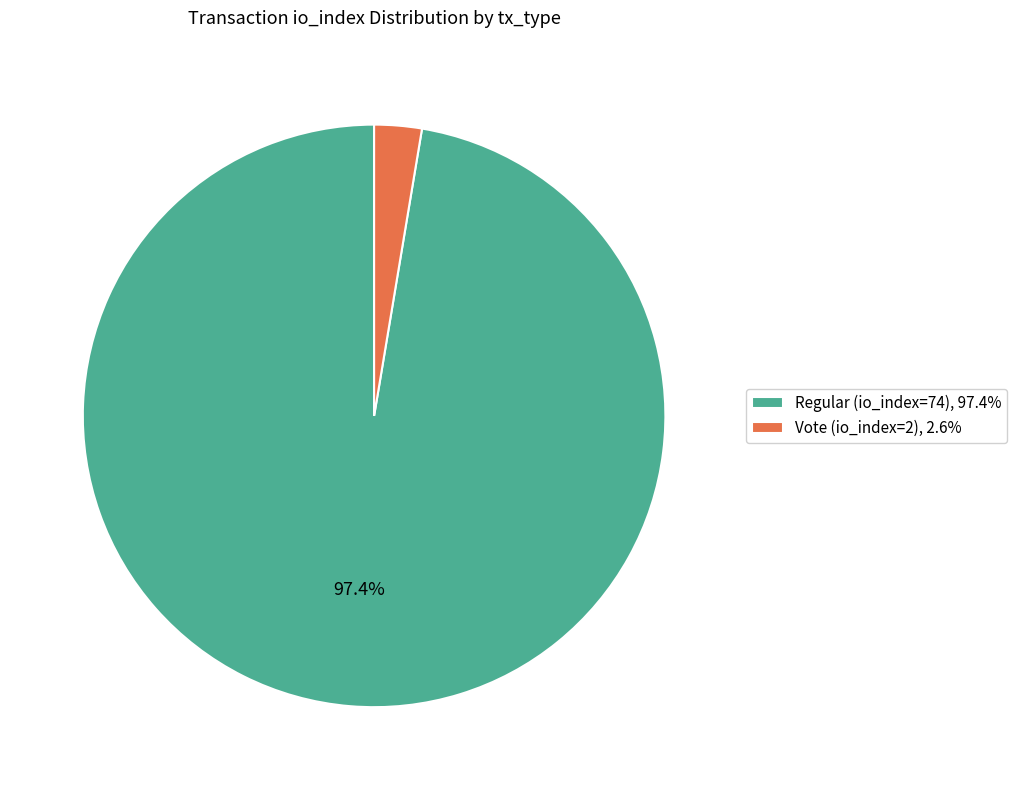

Which has a higher value, Regular (io_index=74) or Vote (io_index=2)?

Regular (io_index=74)